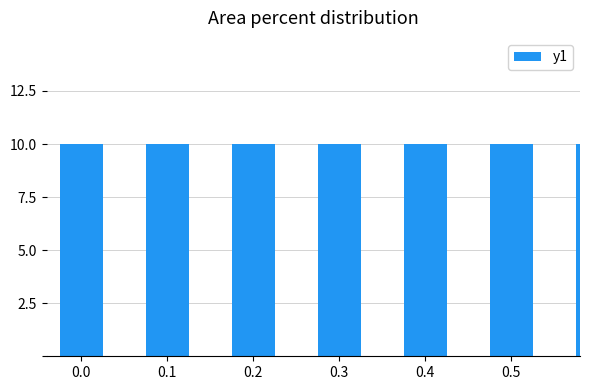

Count the number of categories in the chart.

8